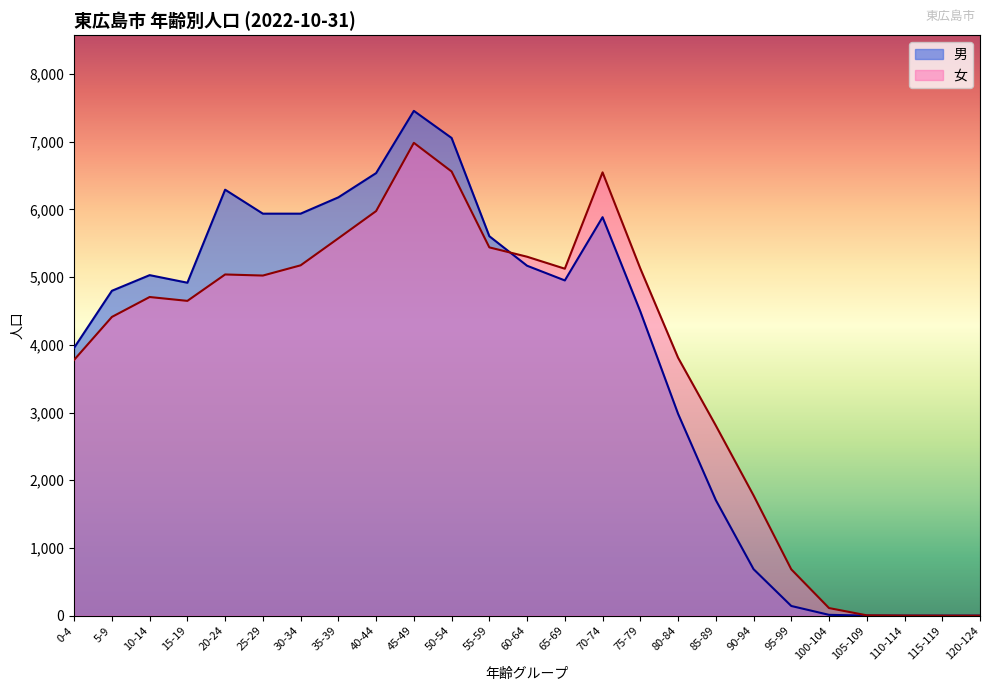

How many positive values does the 男 series have?

22